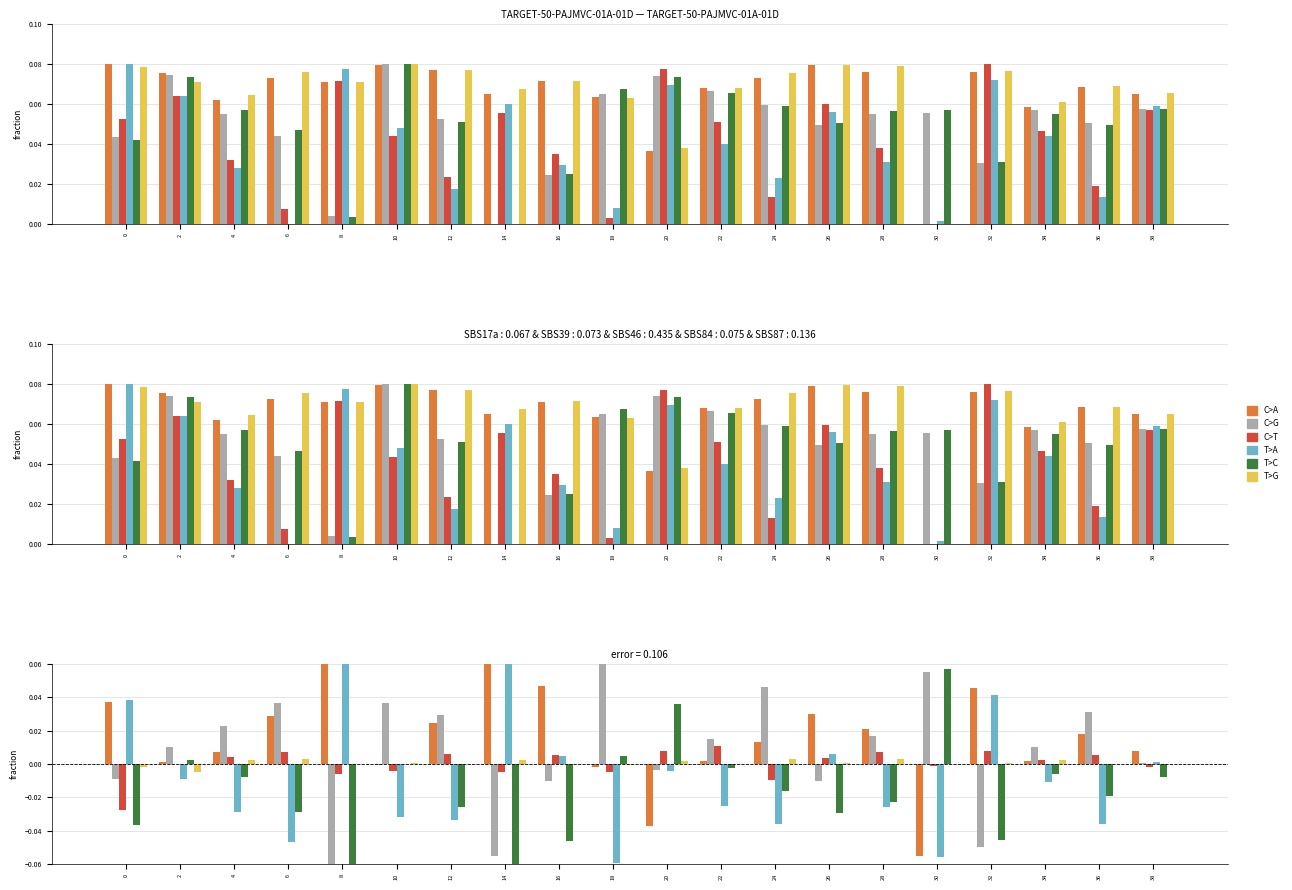

How many series are shown in this chart?

6